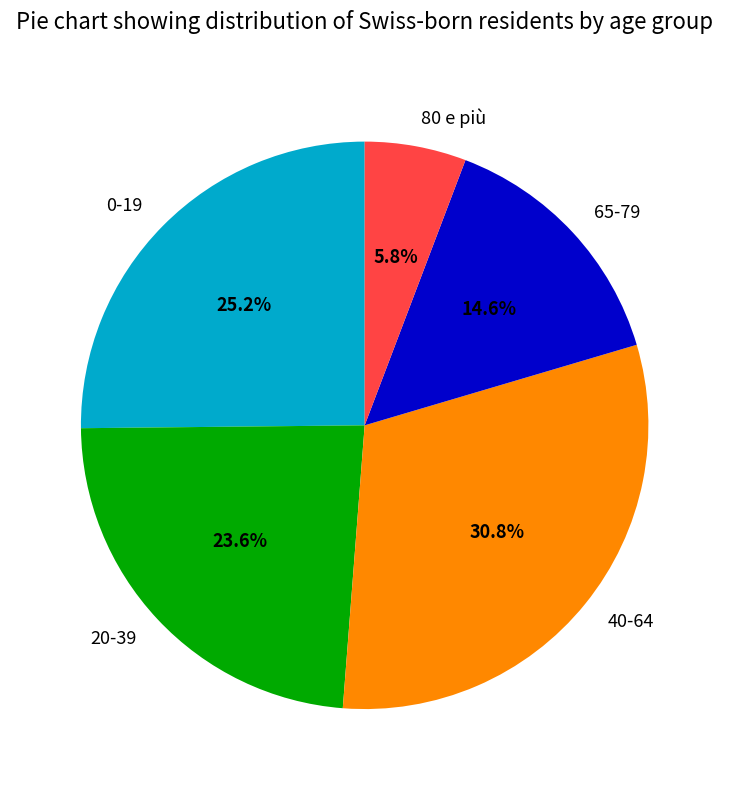

Is there a majority slice in this chart?

No